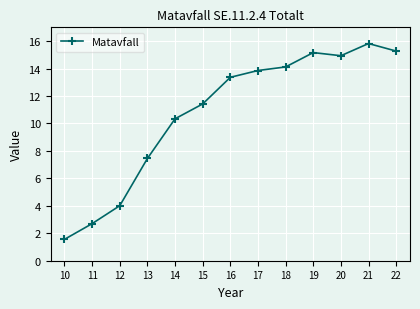

Between 12 and 13, which is larger?

13